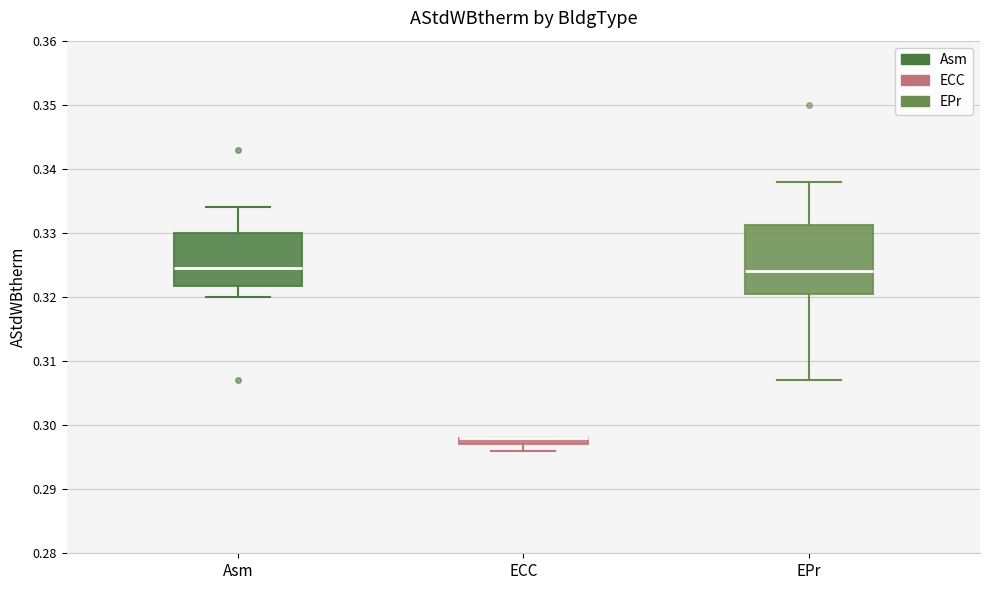

Comparing the boxes themselves (not the whiskers), which one is the tallest?

EPr